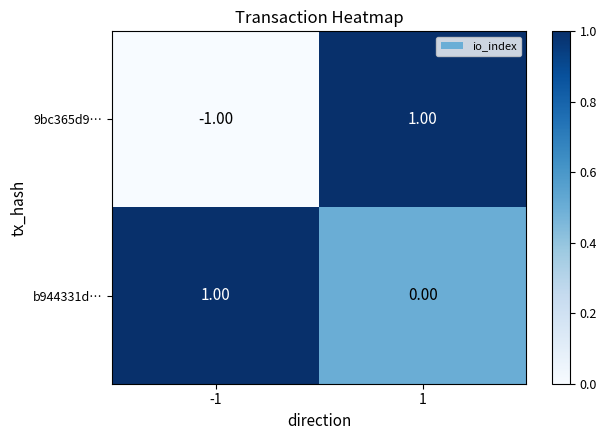

Rank the series at 1 from highest to lowest value.

9bc365d9…, b944331d…